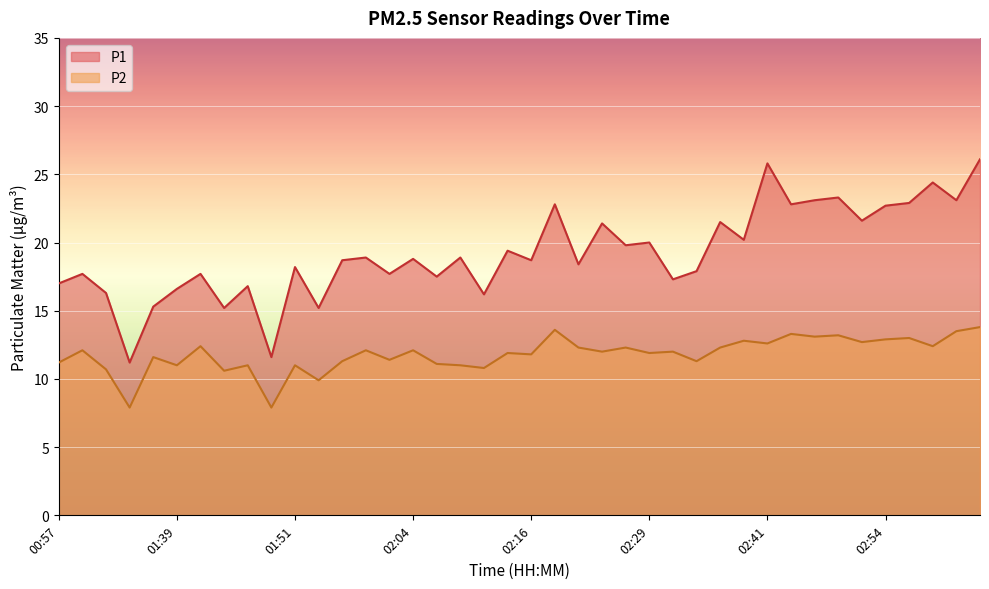

How many data points in P1 are above 18?

24